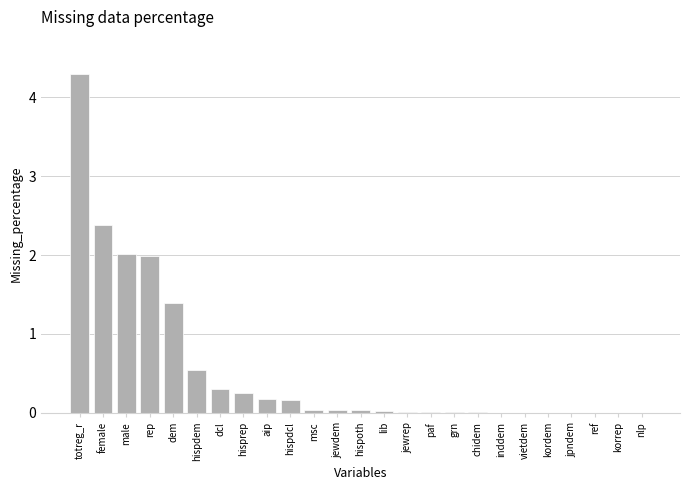

Which label corresponds to the largest value in the chart?

totreg_r